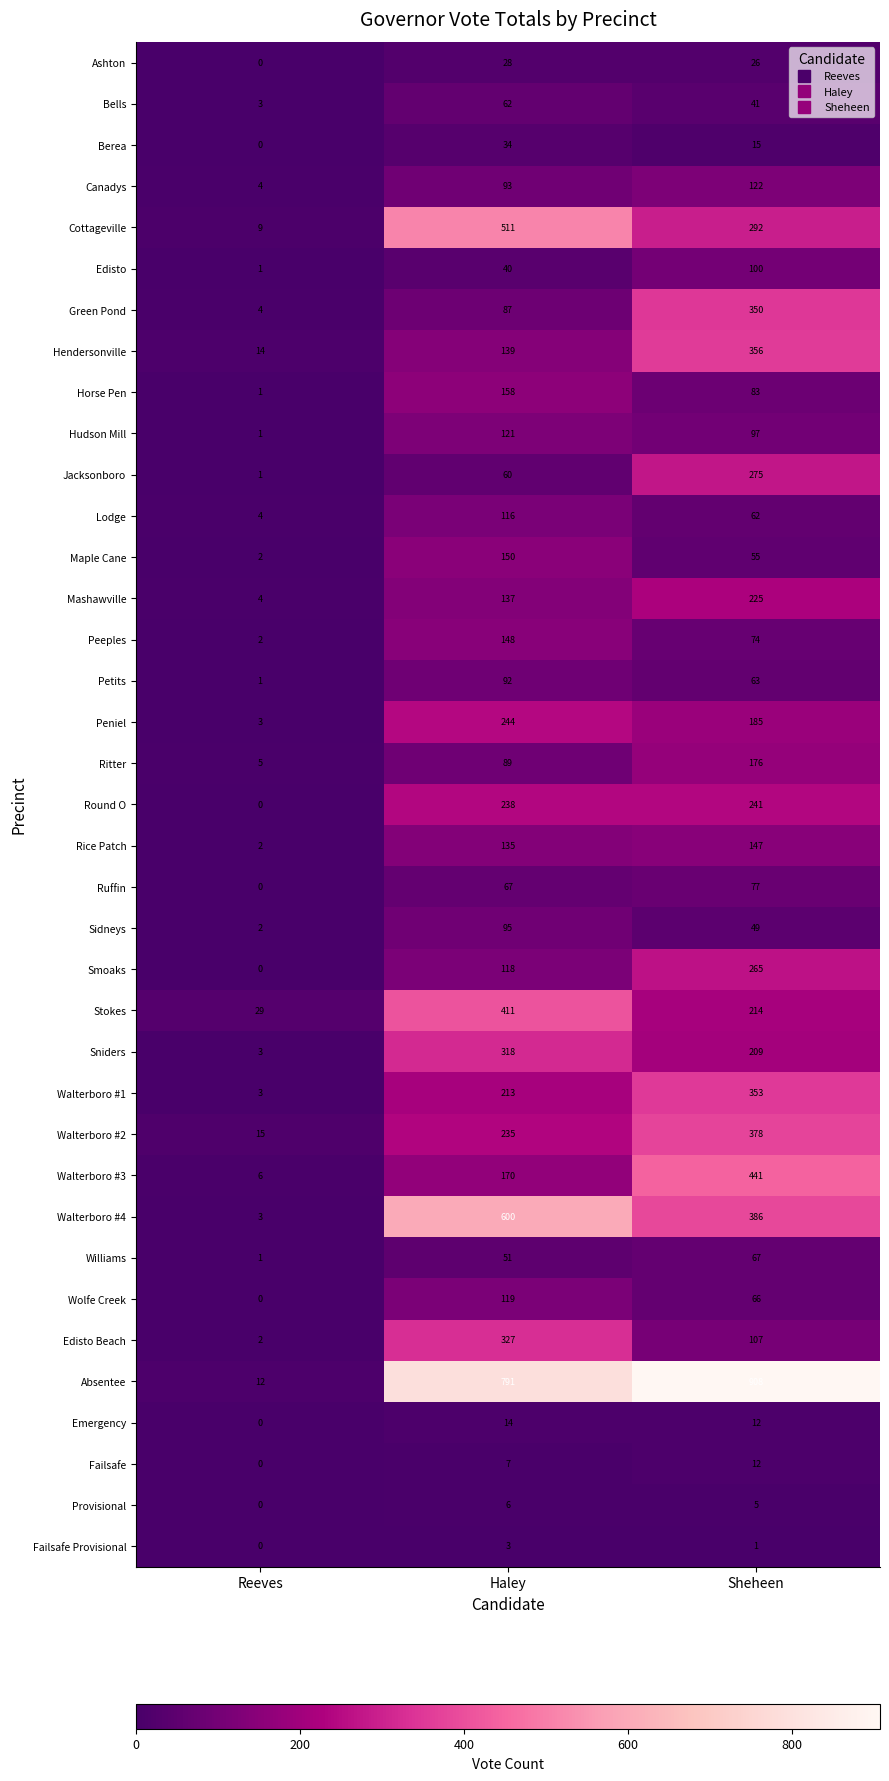

At which category does the chart reach its peak across all series?

Sheheen